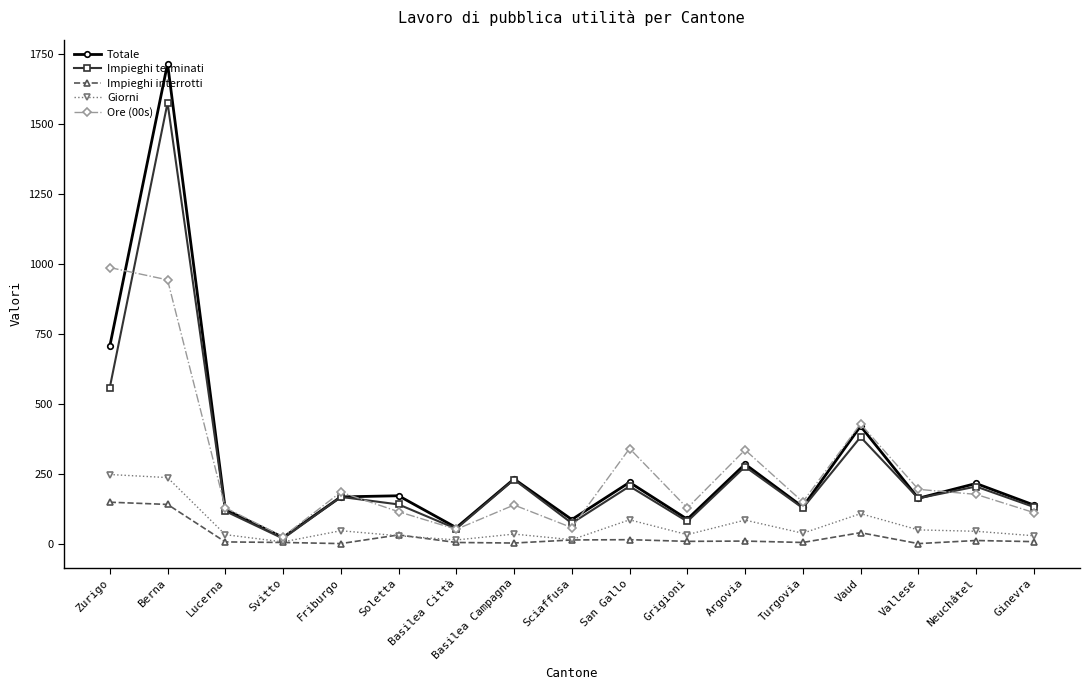

How many lines are shown in the chart?

5